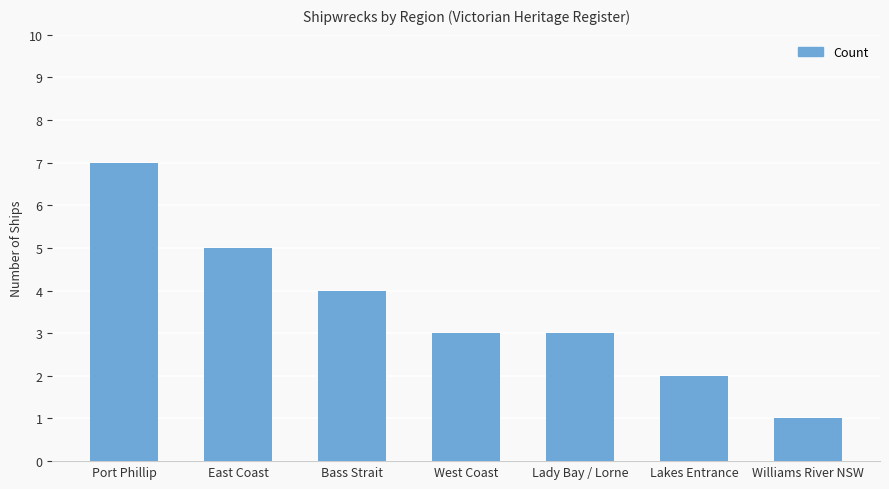

Read the value at Port Phillip.

7